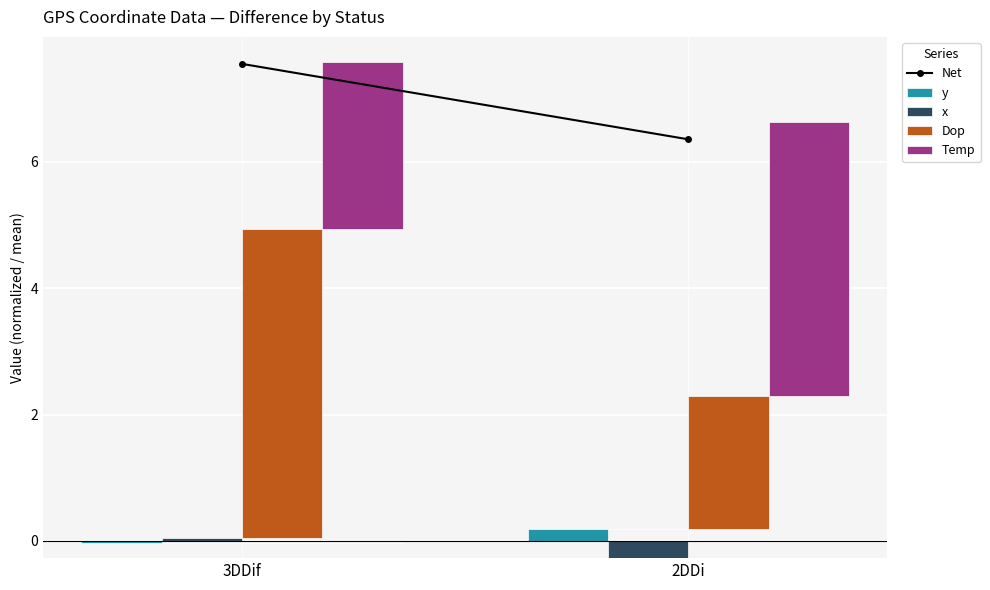

Which series changed the most between 3DDif and 2DDi?

Dop